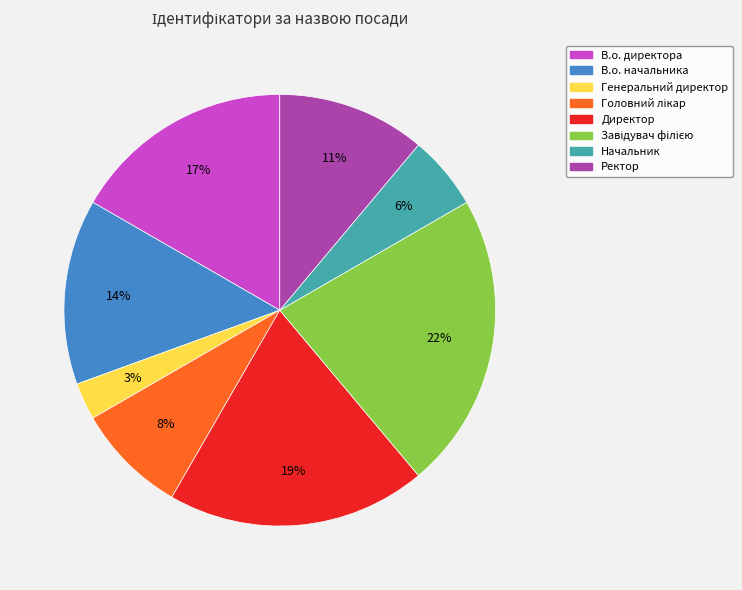

How many segments does this pie chart have?

8